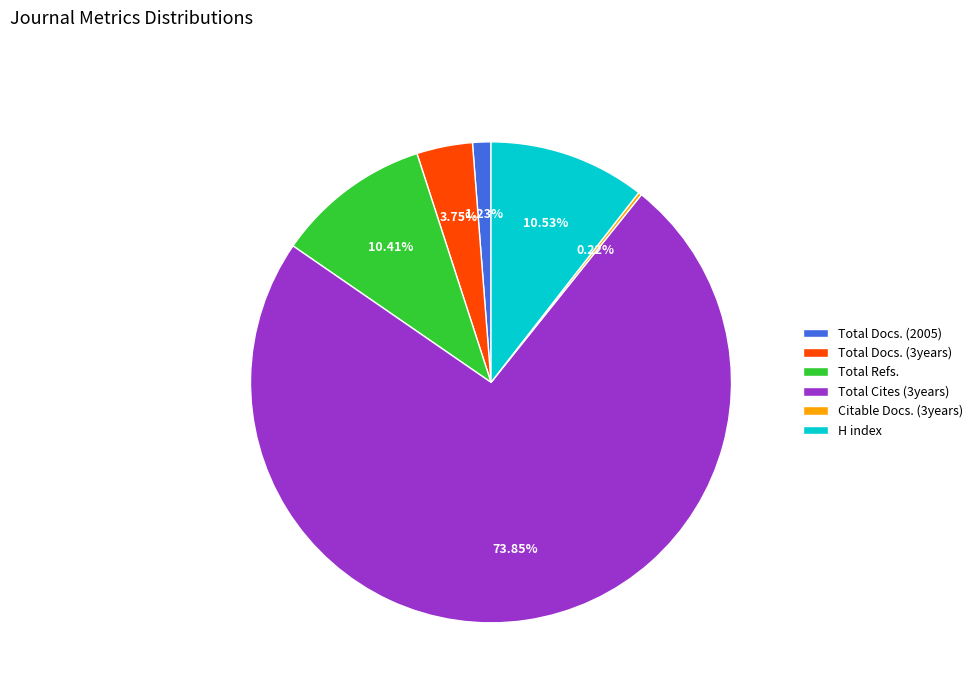

To the nearest percent, what is the combined percentage of Total Docs. (2005) and Total Refs.?

12%